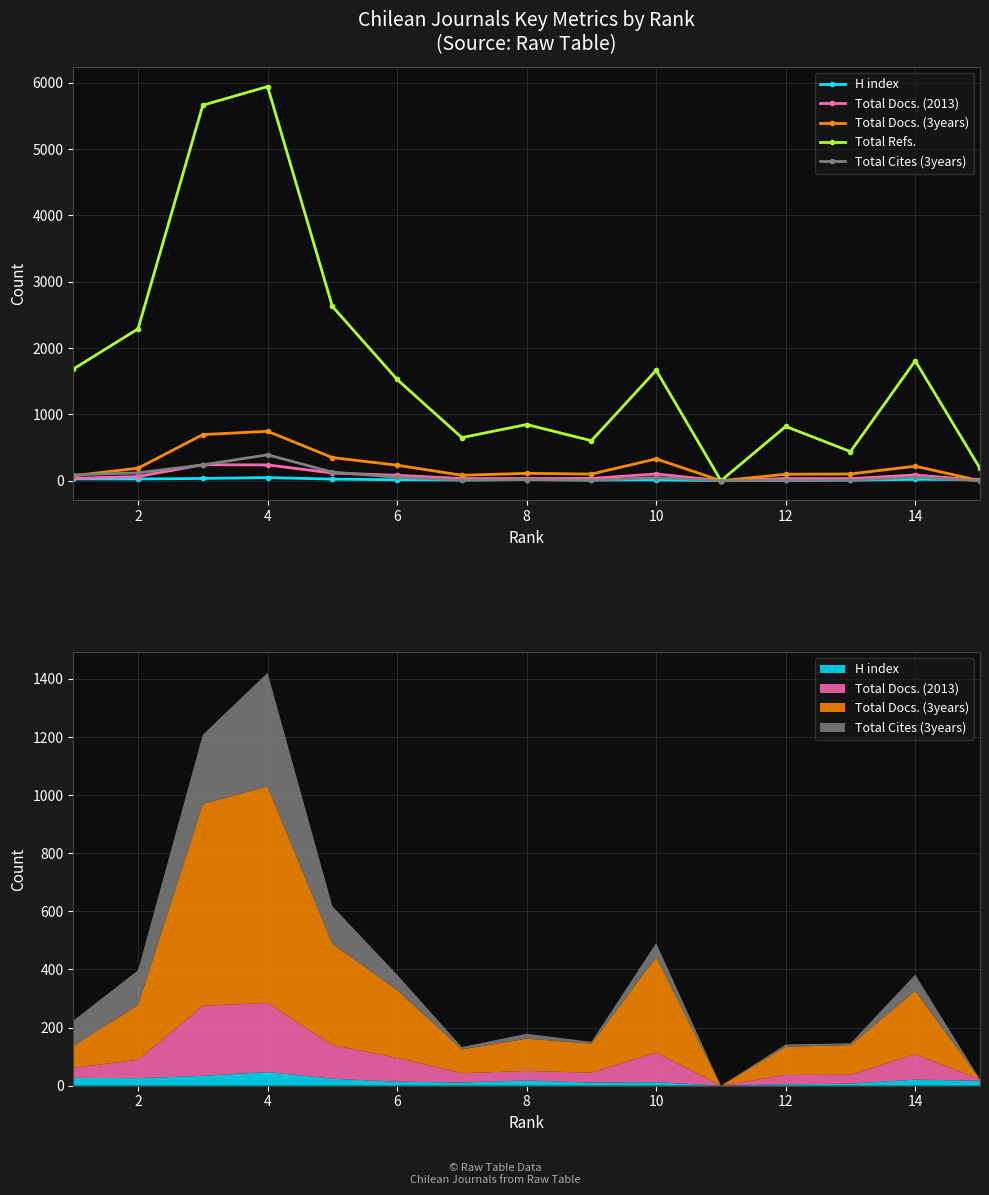

At how many categories does at least one series exceed 4075?

2